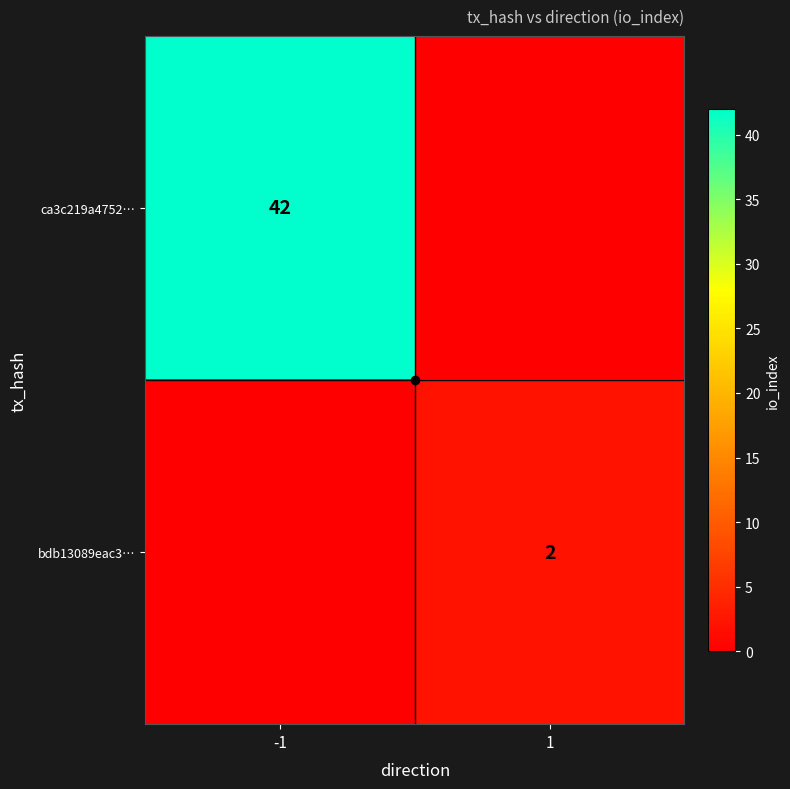

The ca3c219a4752… series shows 13 at 1. True or false?

False